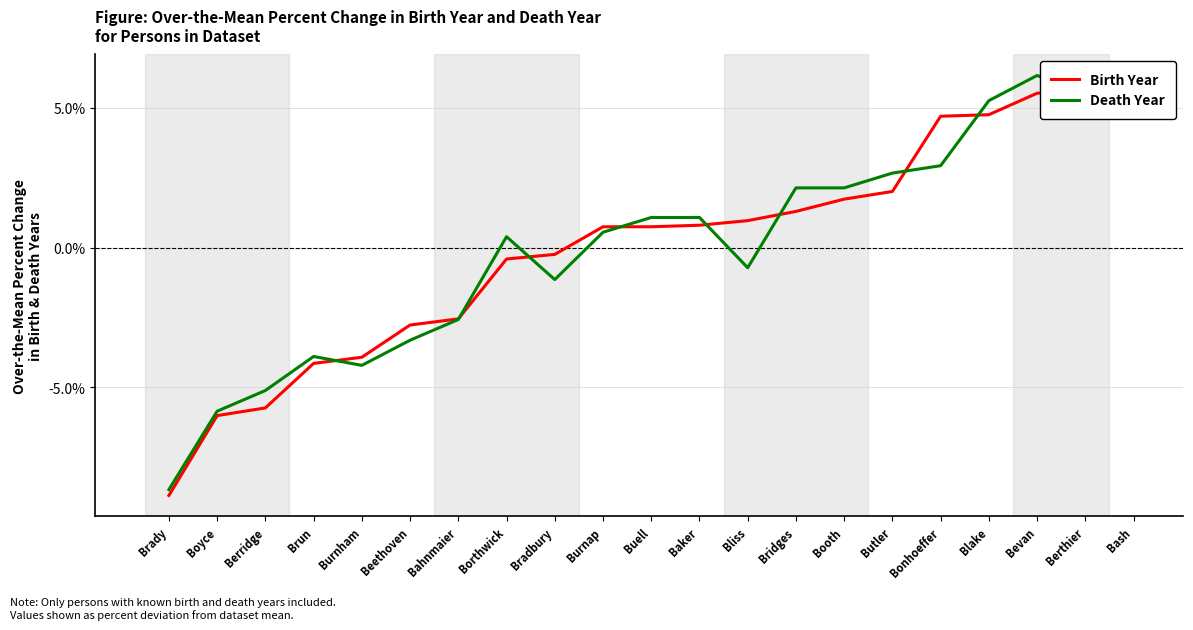

How many negative values does the Birth Year series have?

9